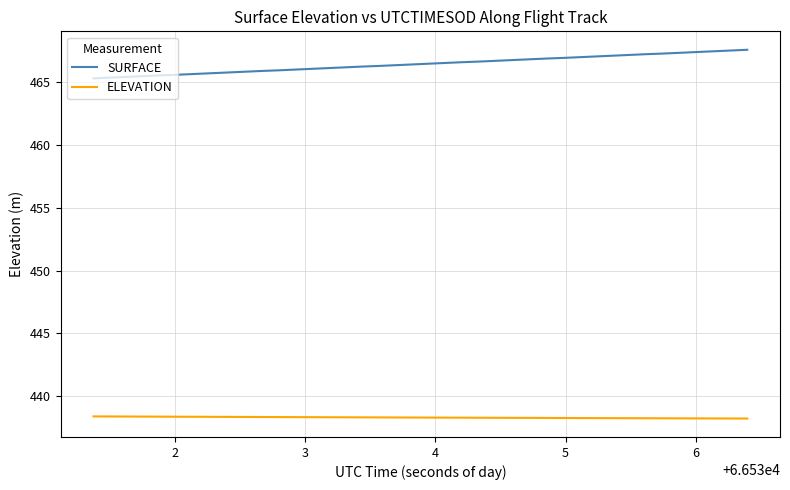

List the series in order of their peak value, highest first.

SURFACE, ELEVATION